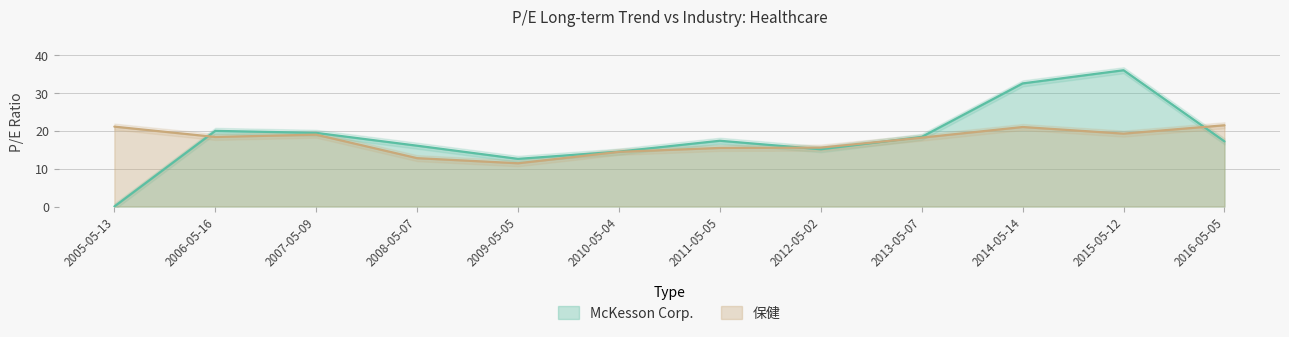

What is the difference between the maximum and minimum values in the McKesson Corp. series?

36.0